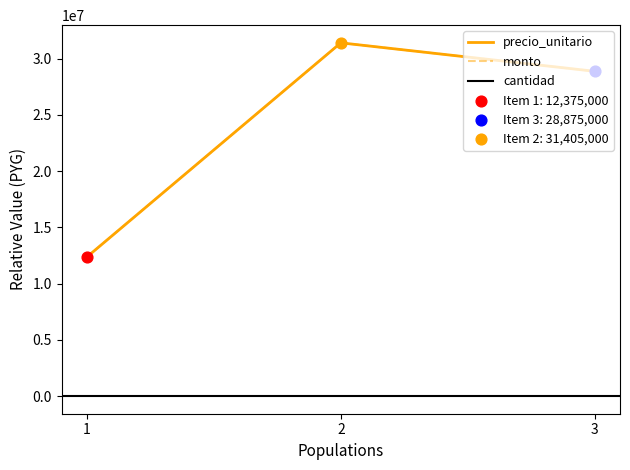

Which series has the largest total across all categories?

precio_unitario